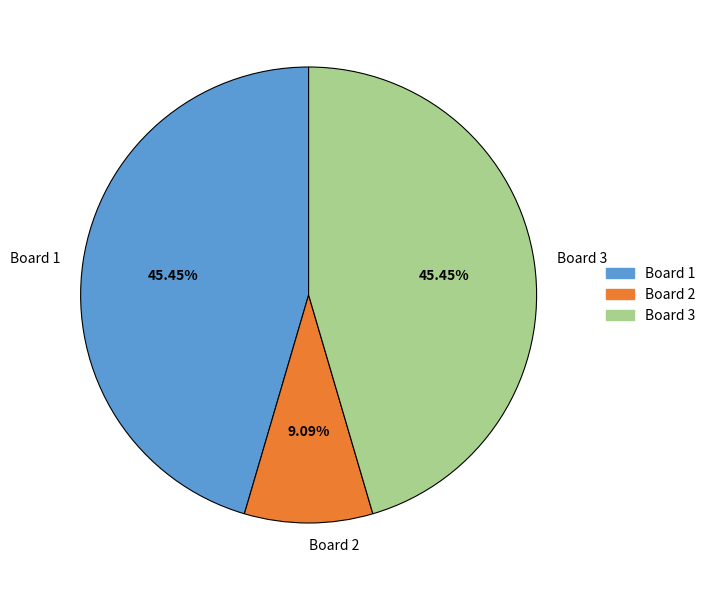

Is the sum of Board 1 and Board 3 greater than half?

Yes